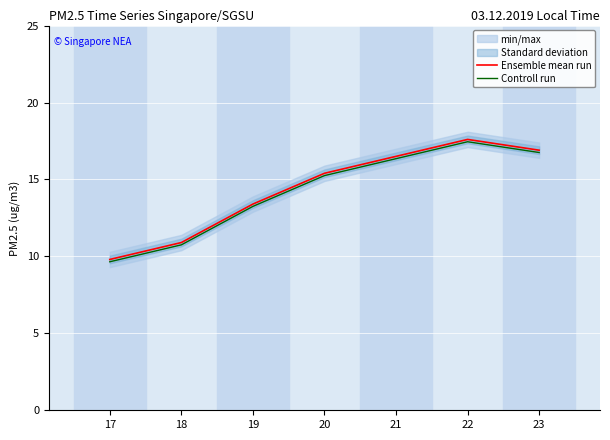

What is the approximate value of Ensemble mean run at 20?

15.4